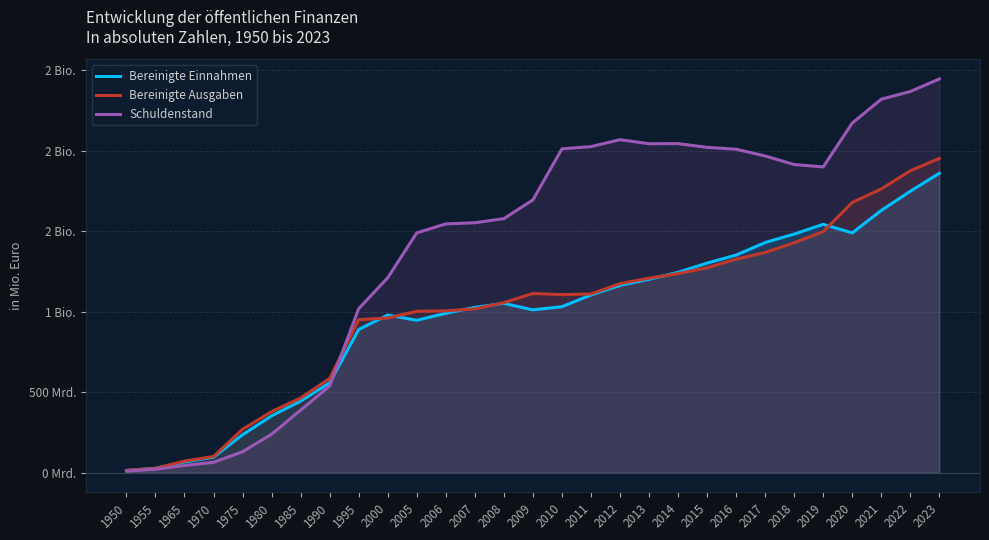

At which category does Schuldenstand reach its first local valley?

2013